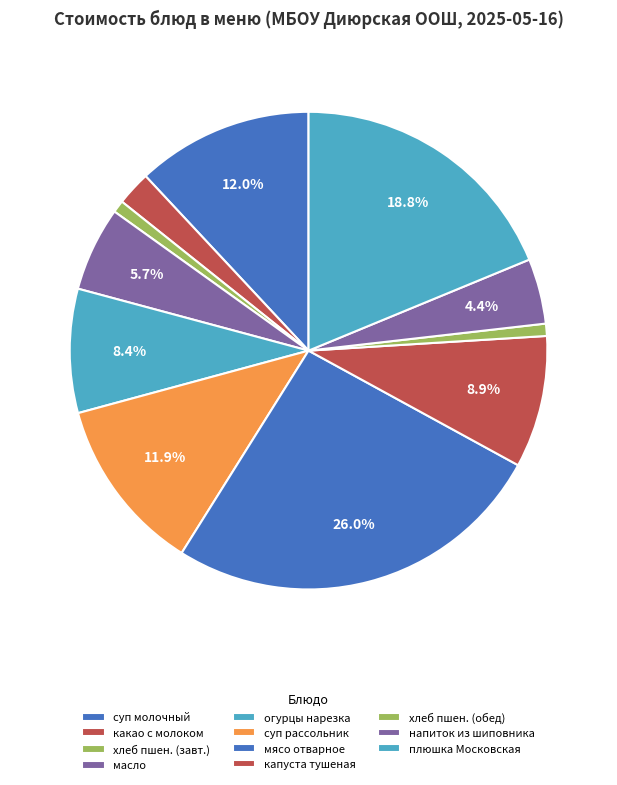

Rank the categories by value from lowest to highest.

хлеб пшеничный (завтрак), хлеб пшеничный (обед), какао с молоком сгущенным, напиток из шиповника, масло (порциями), огурцы свежие нарезка, капуста тушеная, суп рассольник, суп молочный с макаронными изделиями, плюшка Московская, мясо отварное